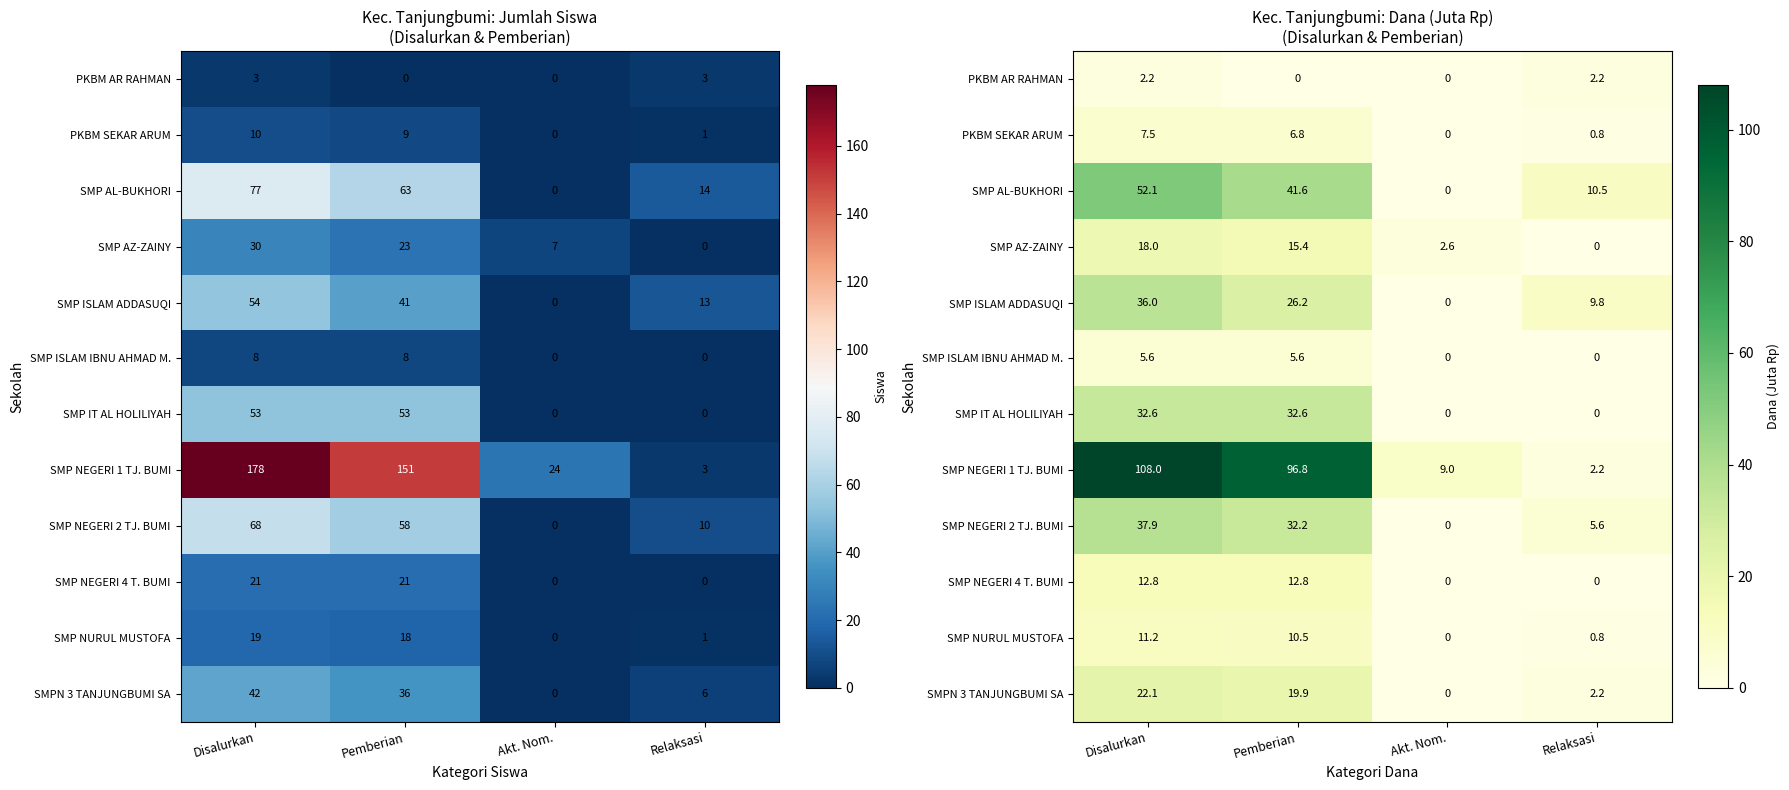

Is it true that SMP NEGERI 1 TJ. BUMI equals 9.0 at Akt. Nom.?

True